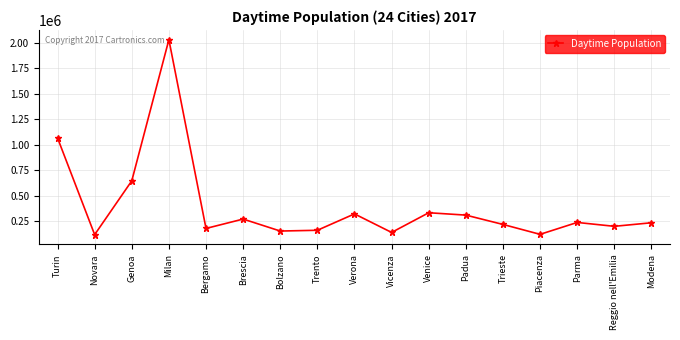

True or false: there are more than 0 points higher than both neighbors.

True